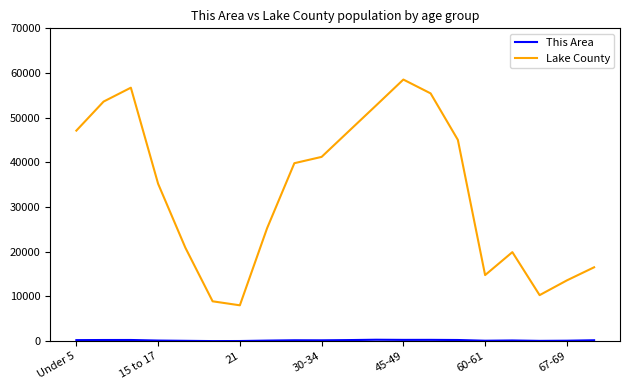

Which series has the widest spread of values?

Lake County